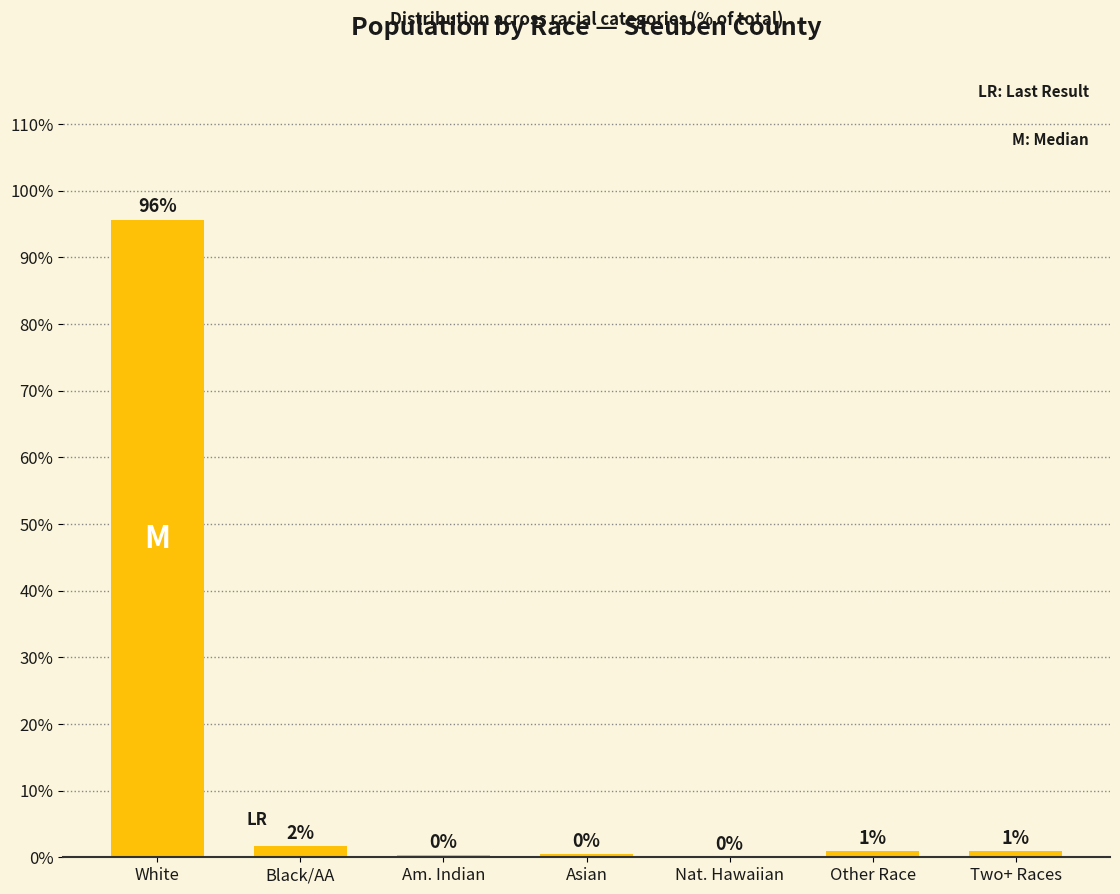

The chart shows a value of 45.7 at White. True or false?

False